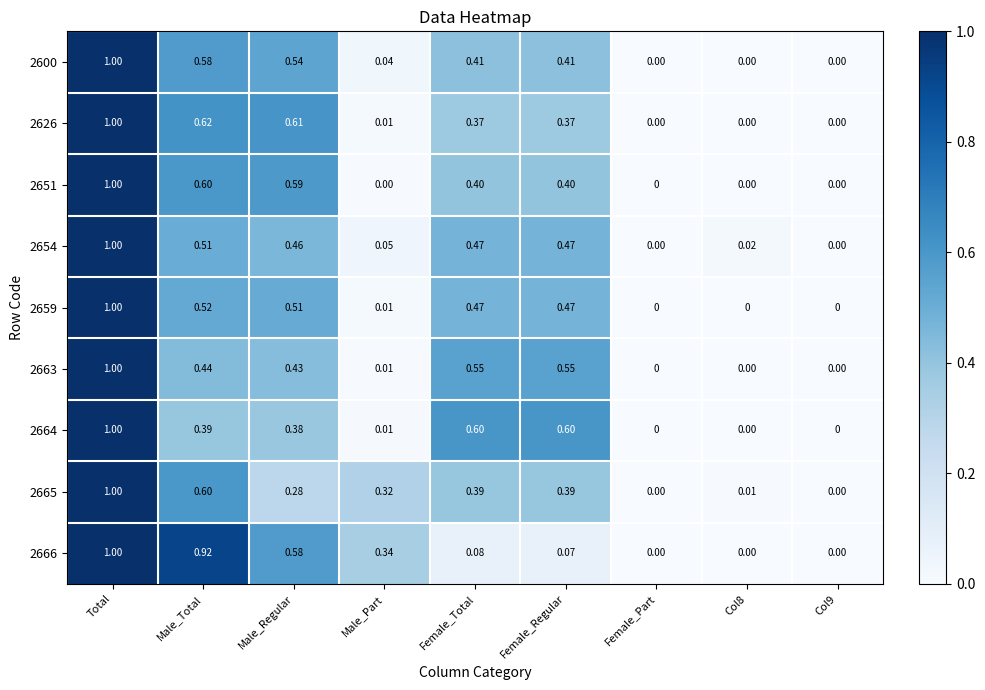

Which category has the highest value in the 2666 series?

Total